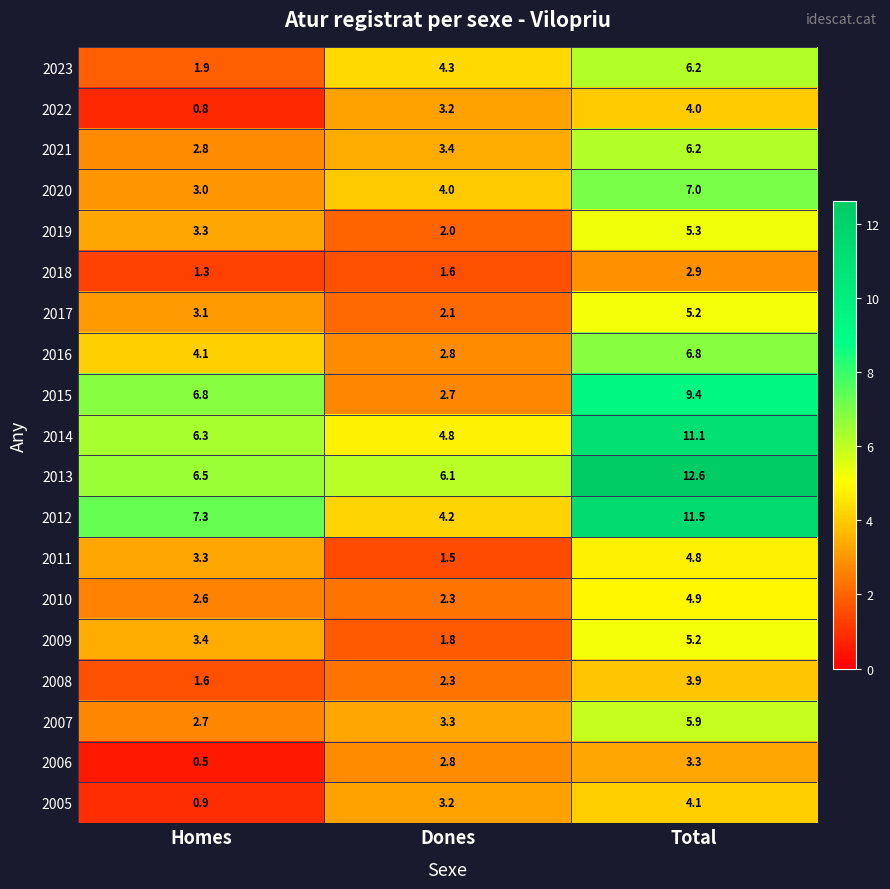

At which category is the sum across all series the highest?

Total